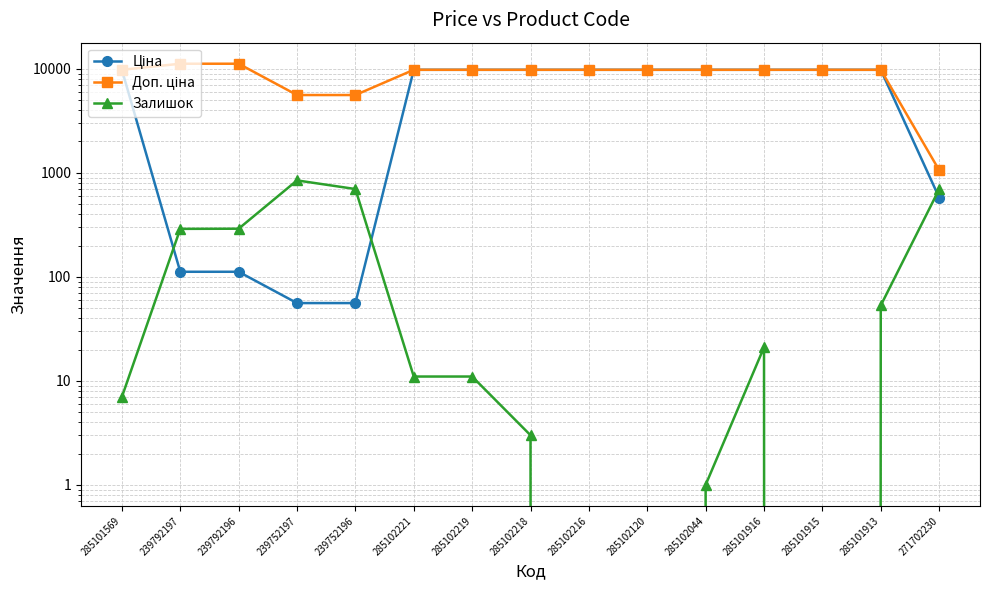

Rank the series at 285102219 from highest to lowest value.

Ціна, Доп. ціна, Залишок